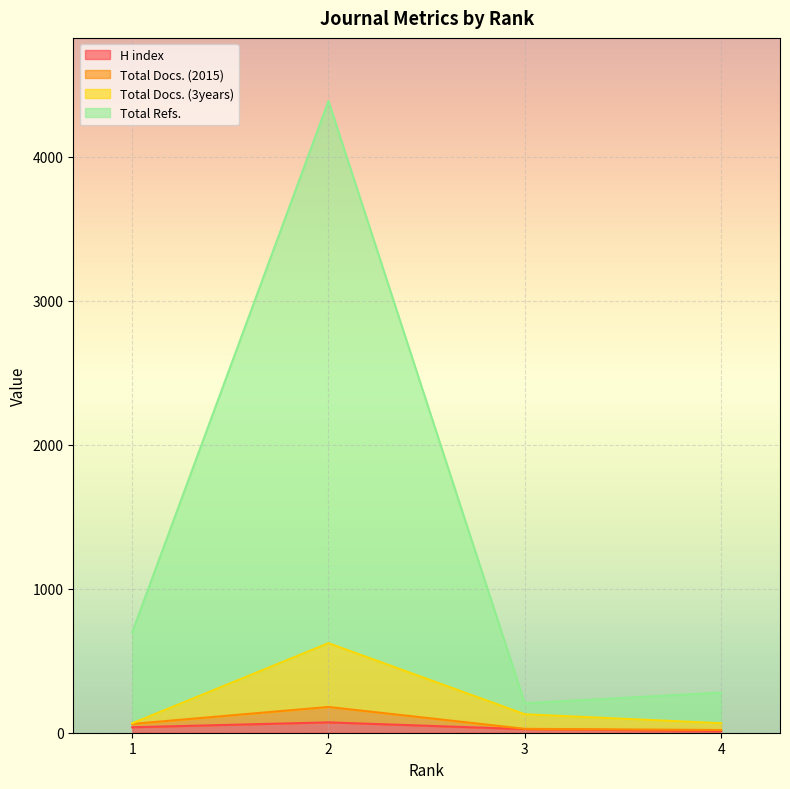

What is the difference between the highest and lowest values at 2?

4316